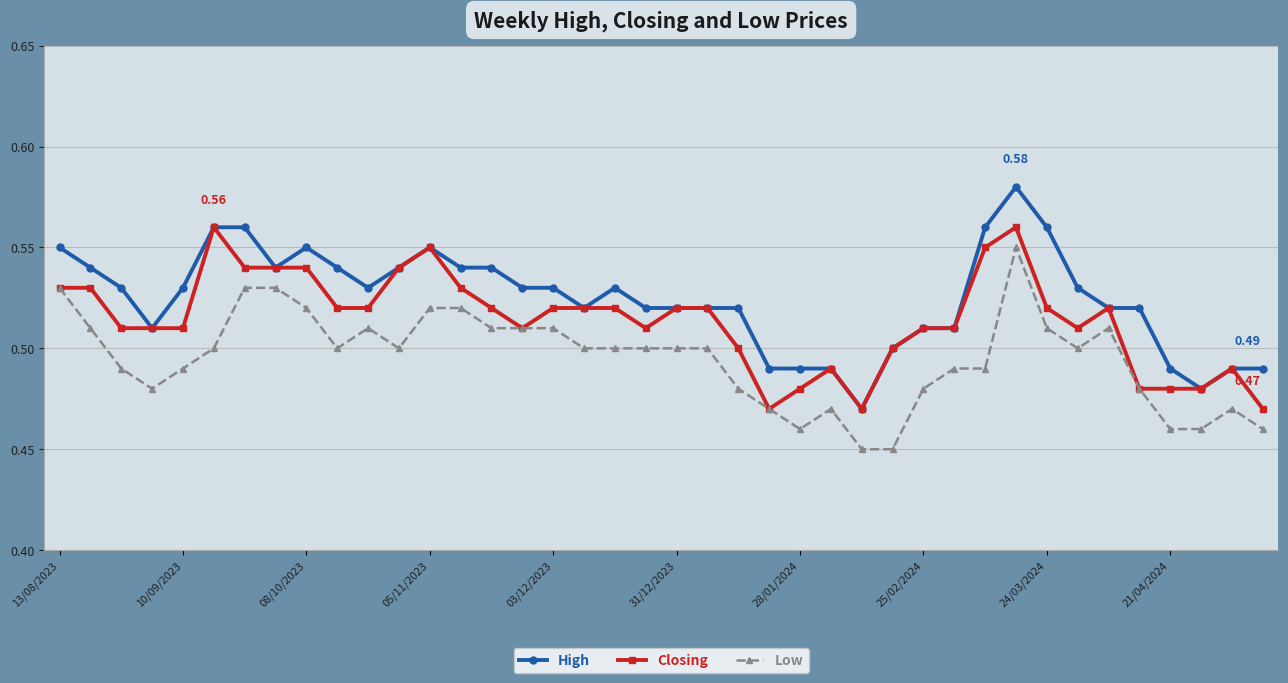

True or false: High and Low intersect in this chart.

False